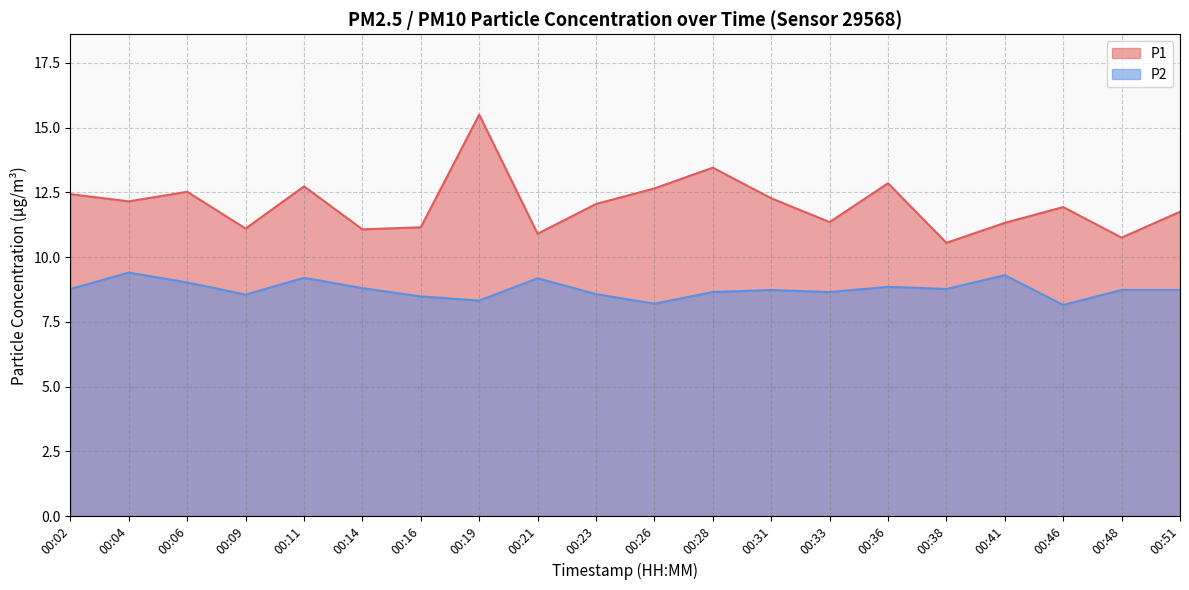

At which label does P1 reach its peak?

00:19